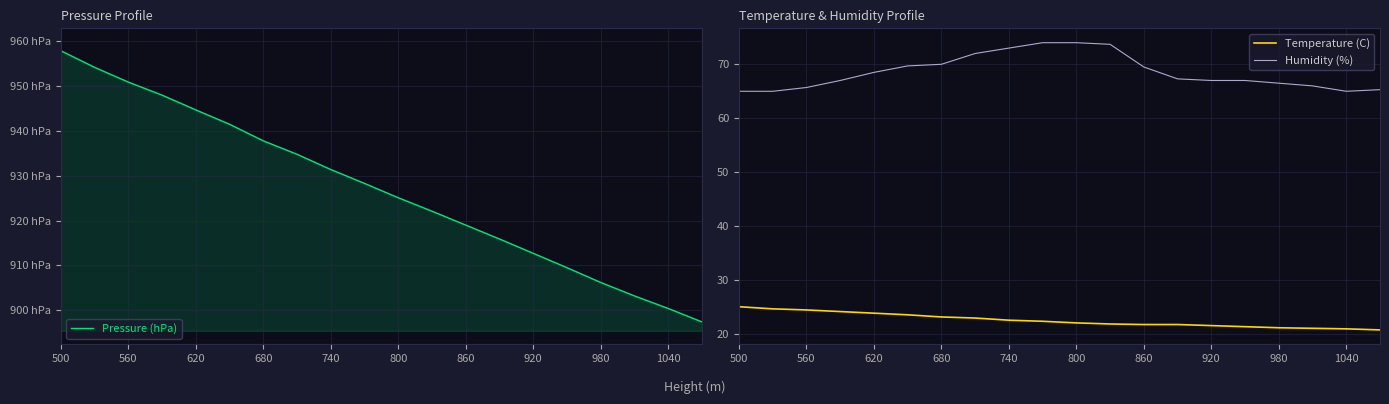

True or false: Pressure (hPa) and Humidity (%) cross at least once.

False